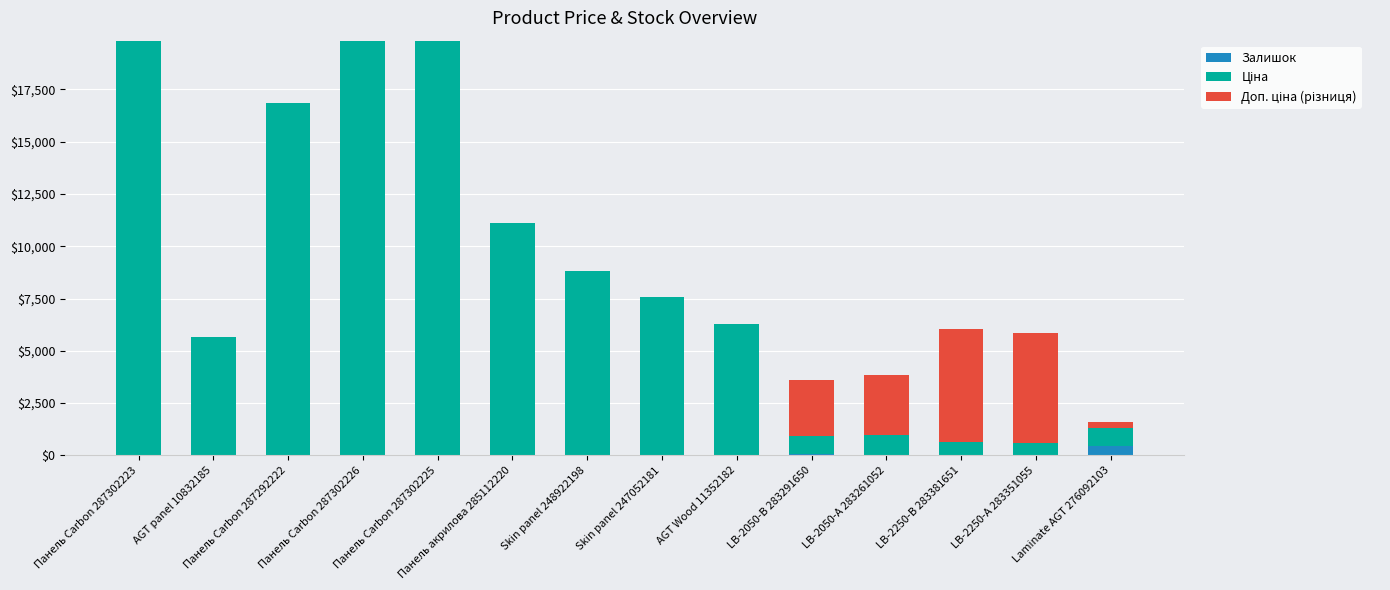

True or false: Залишок has a value of 12.0 at LB-2050-А 283261052.

True